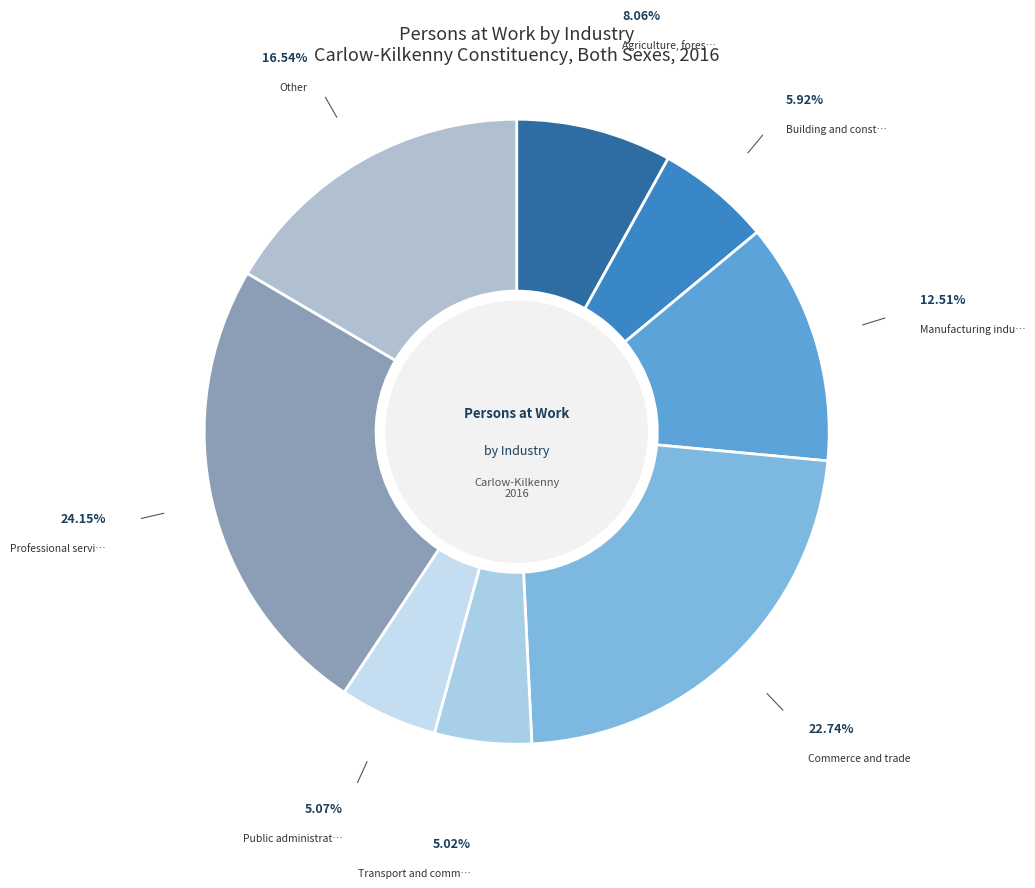

How many slices are in this pie chart?

8